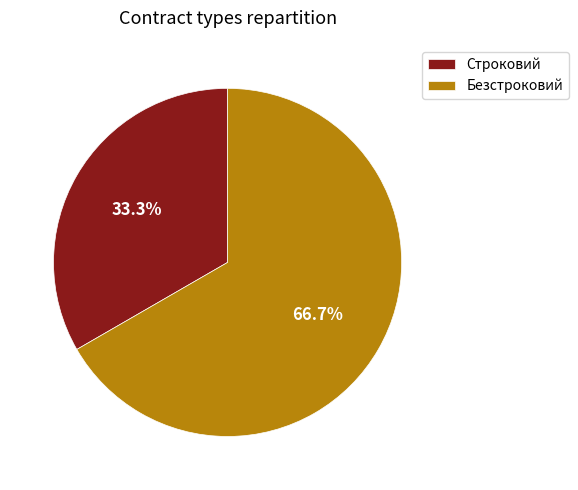

What portion of the pie excludes Строковий?

66.7%